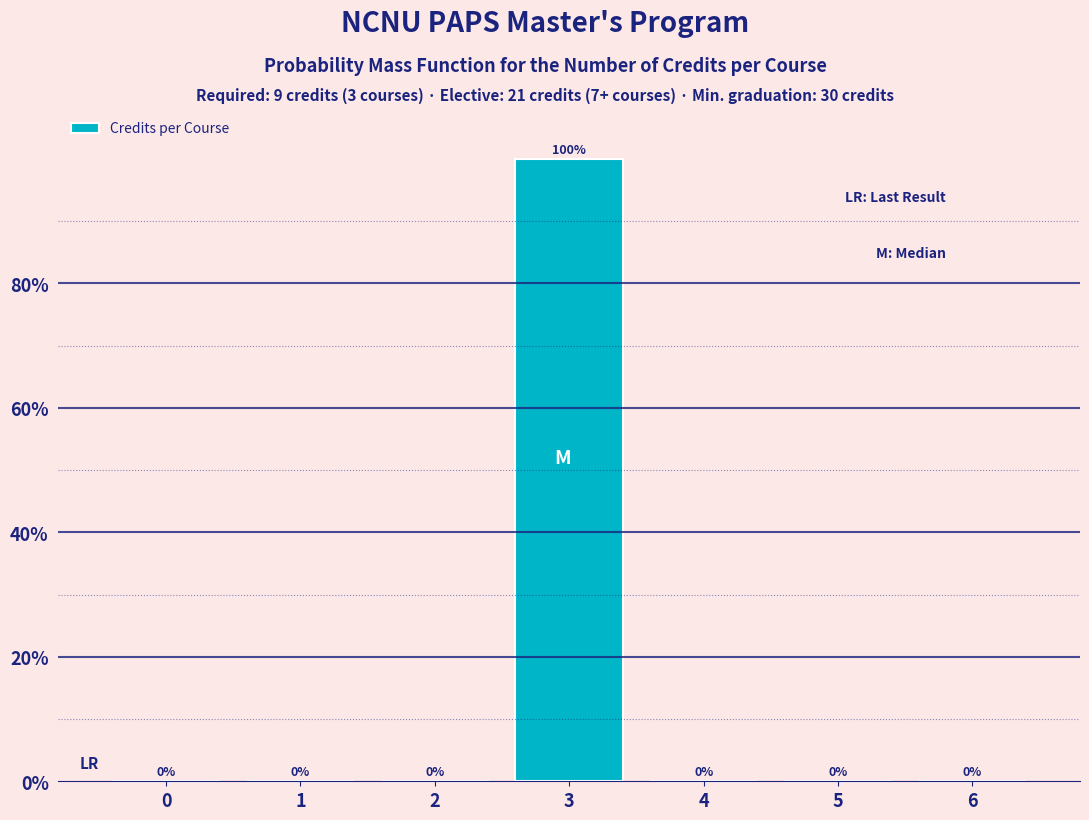

Reading left to right, transcribe all the data shown in this chart.

0=0	1=0	2=0	3=100	4=0	5=0	6=0